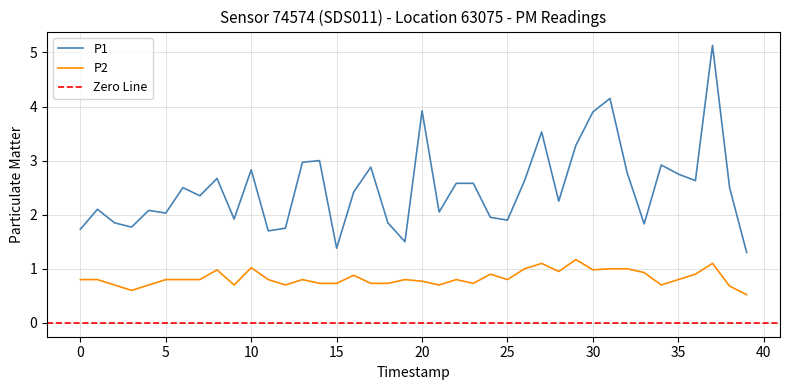

Rank the series by their average value, from highest to lowest.

P1, P2